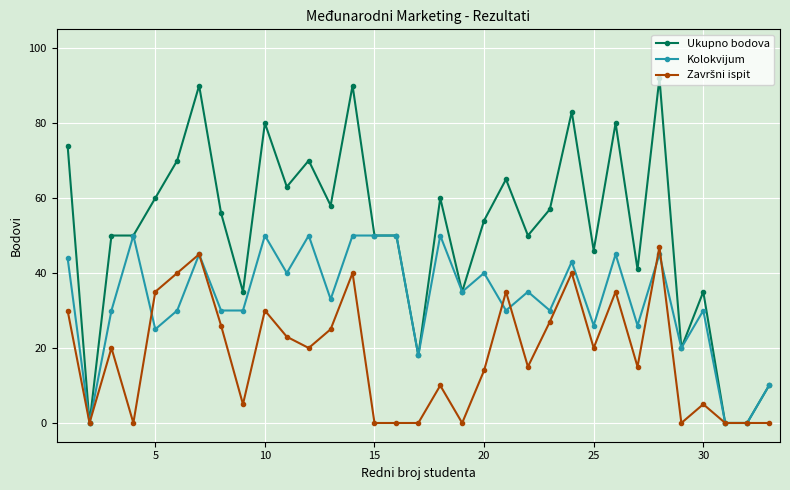

What is the difference between the maximum and minimum values in the Ukupno bodova series?

92